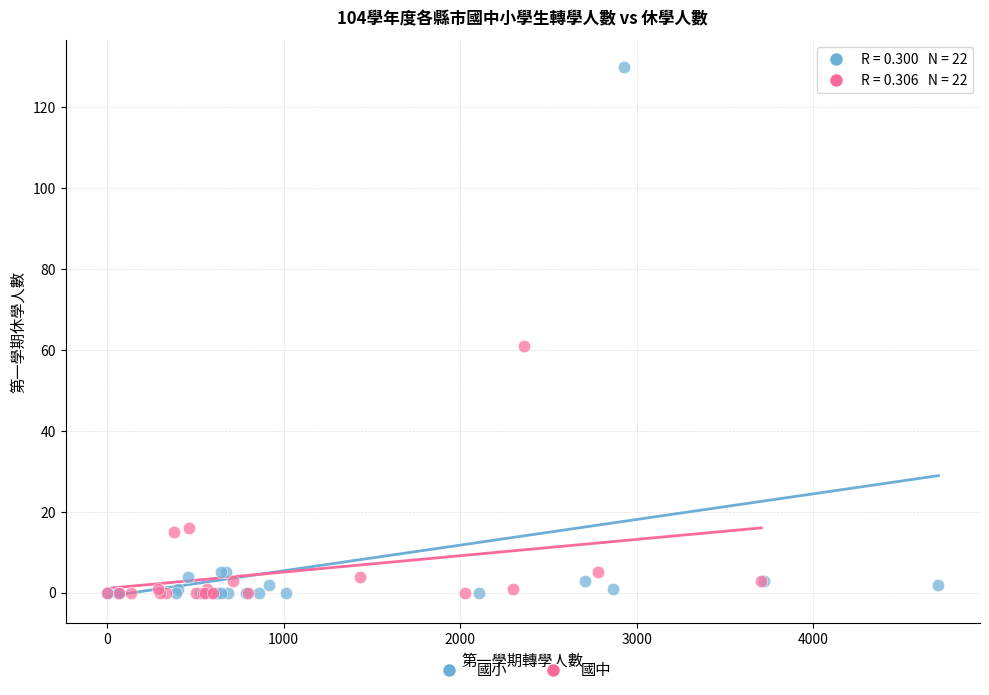

Which series reaches the maximum Y coordinate?

國小